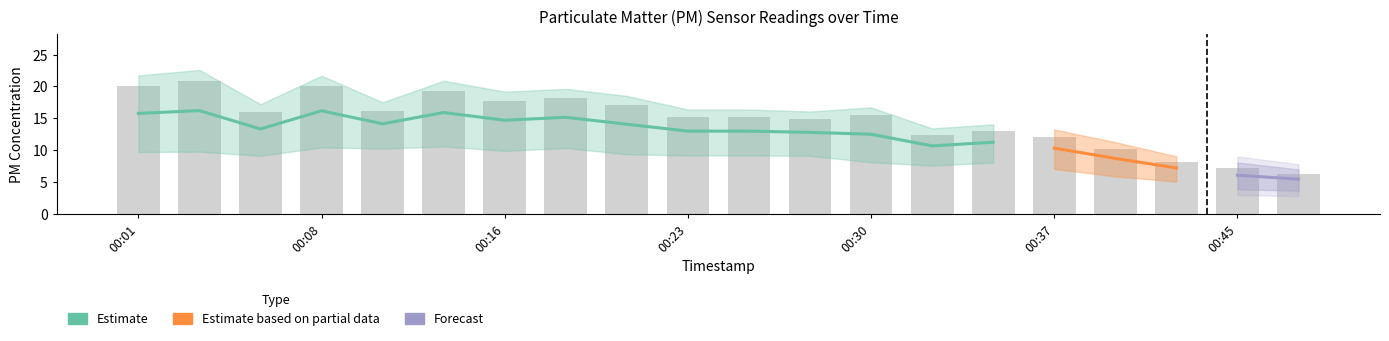

What is the difference between the maximum and minimum values?

14.7